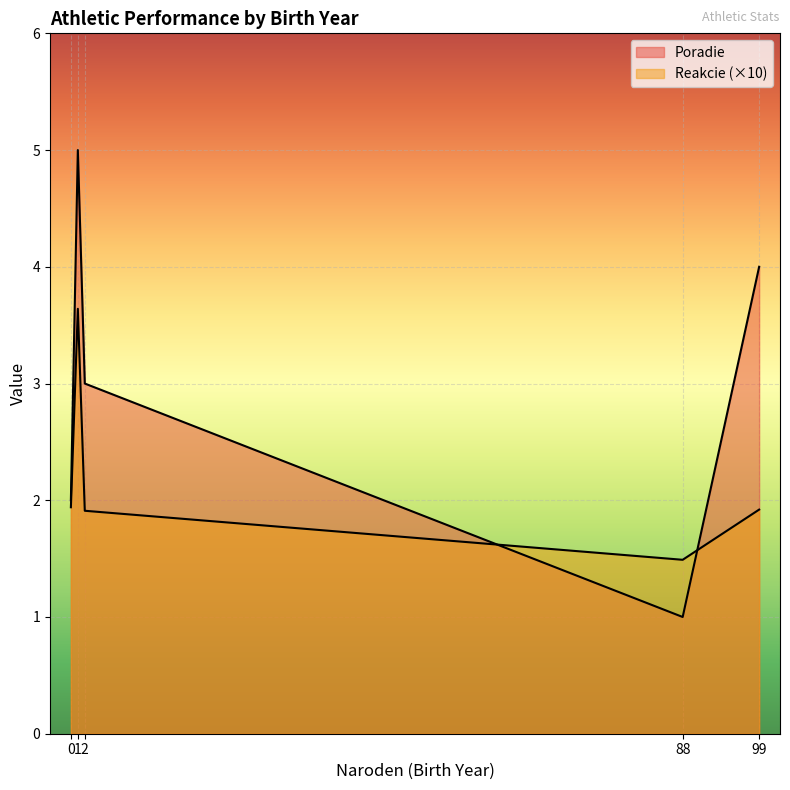

Is the value of Poradie at 0 greater than the value of Reakcie at 1?

Yes